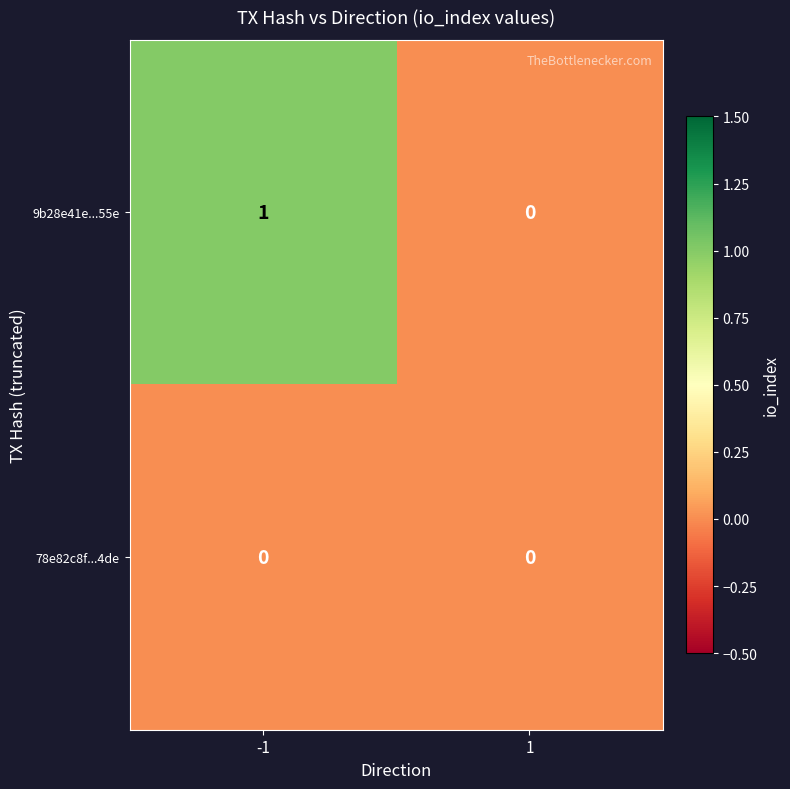

At -1, list the series in order from largest to smallest.

9b28e41e...55e, 78e82c8f...4de